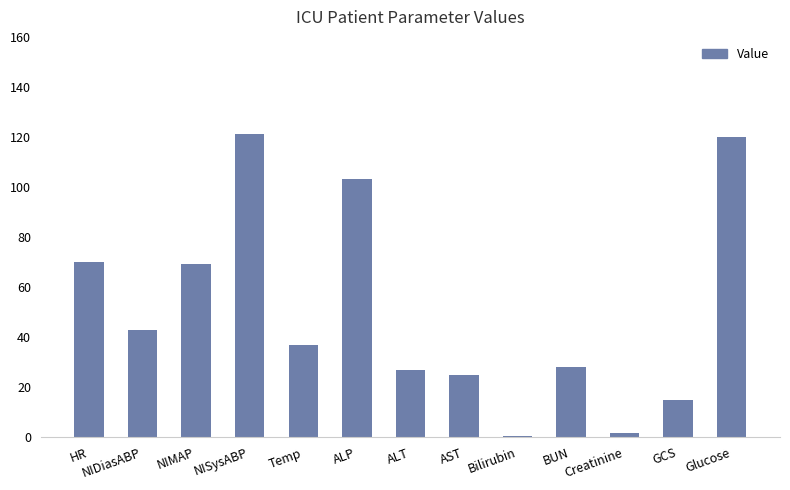

Are the bars horizontal?

No